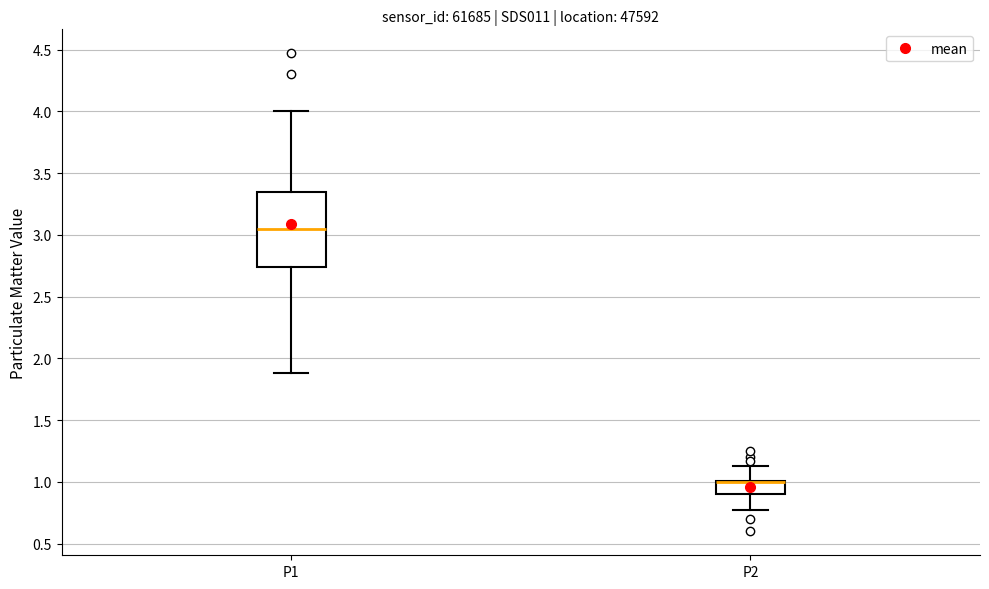

Where does the lower whisker of the box for P2 end on the y-axis? The values are not printed on the chart, so give them approximately, as read against the axis.

0.75